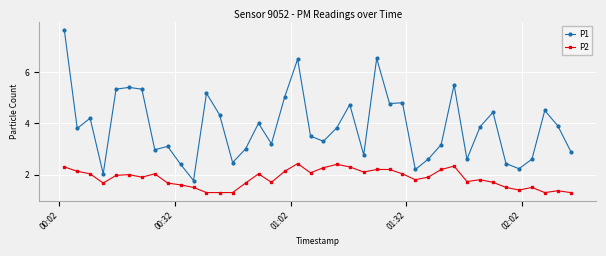

Rank the series by their maximum value, from lowest to highest.

P2, P1